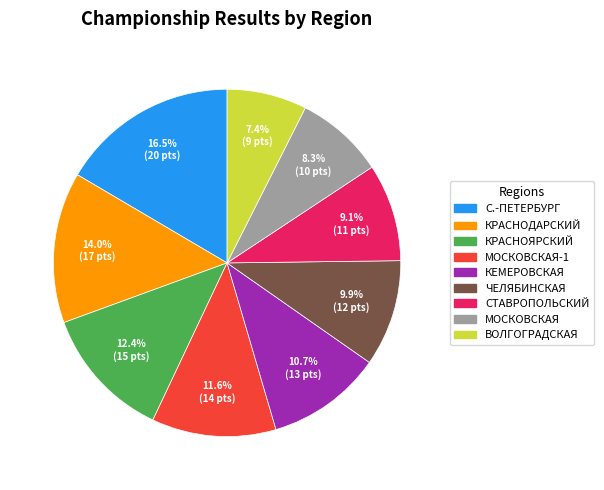

How many segments does this pie chart have?

9